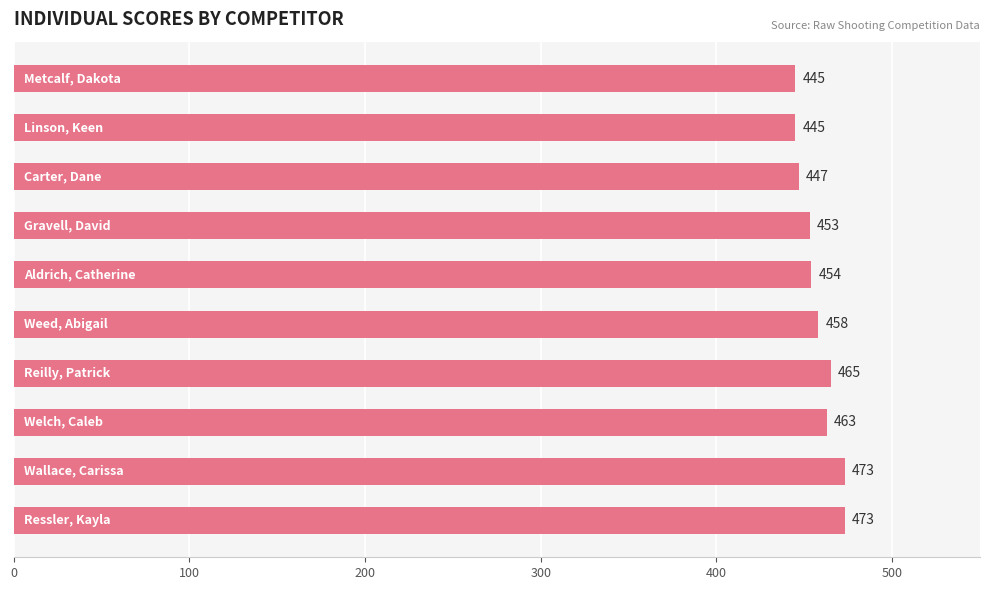

What is the difference between the maximum and minimum values?

28